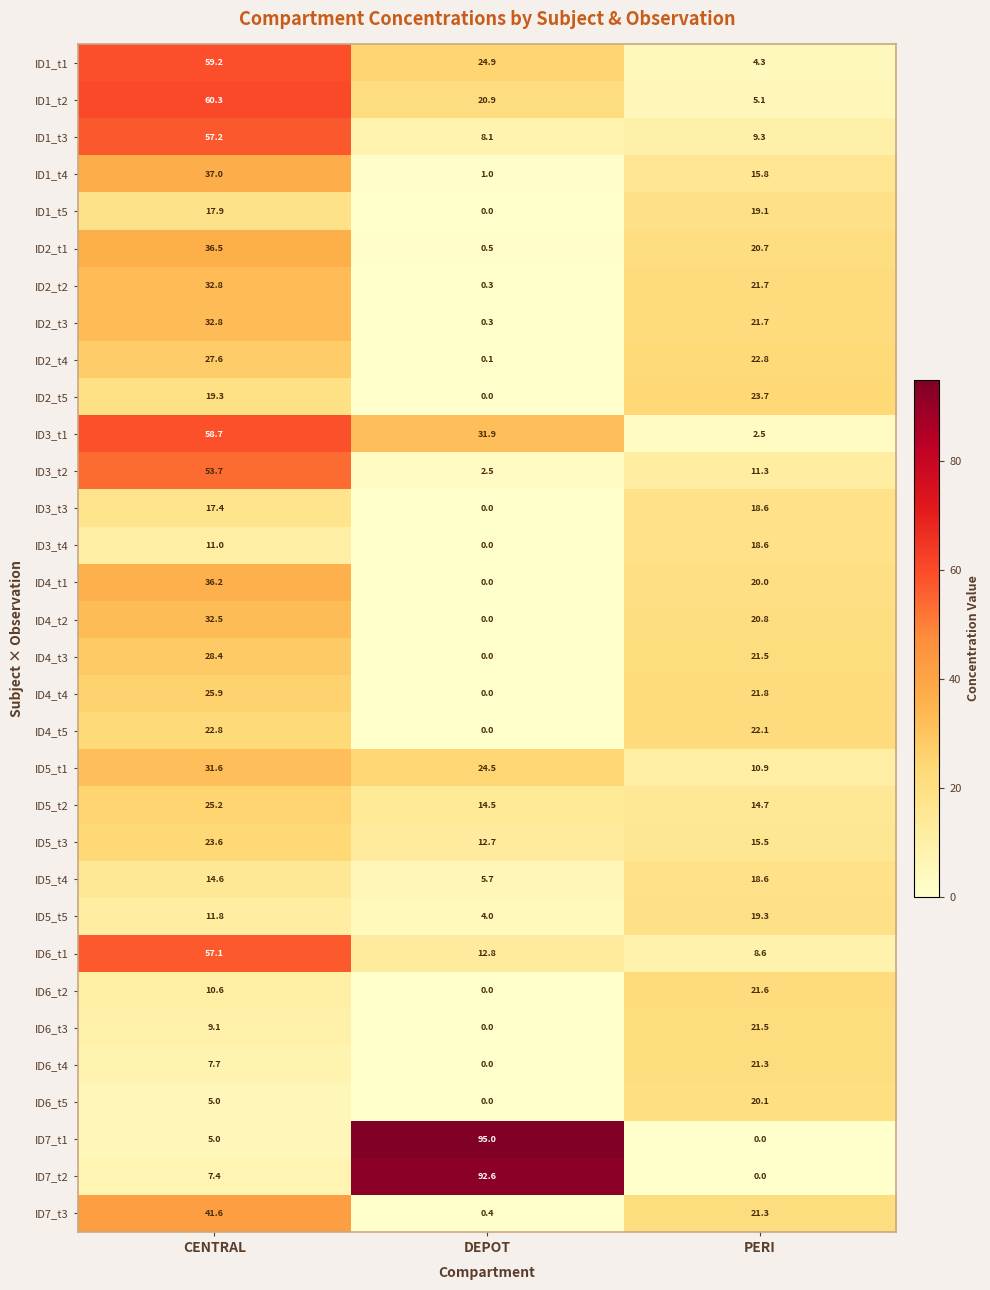

At which category does the chart reach its peak across all series?

DEPOT